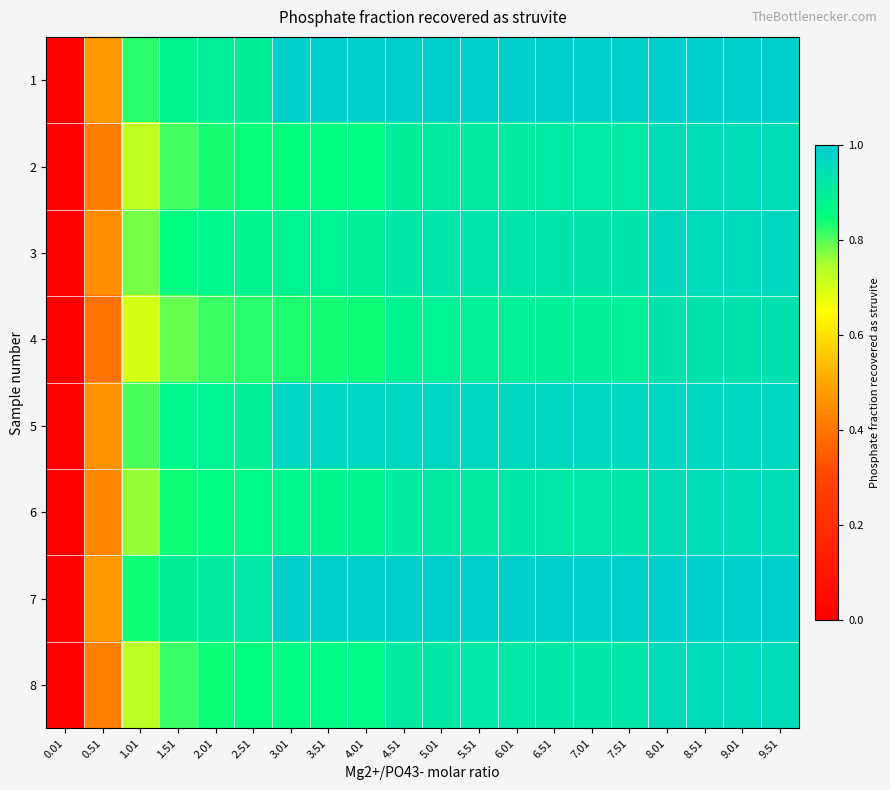

At which category is the sum across all series the highest?

9.51